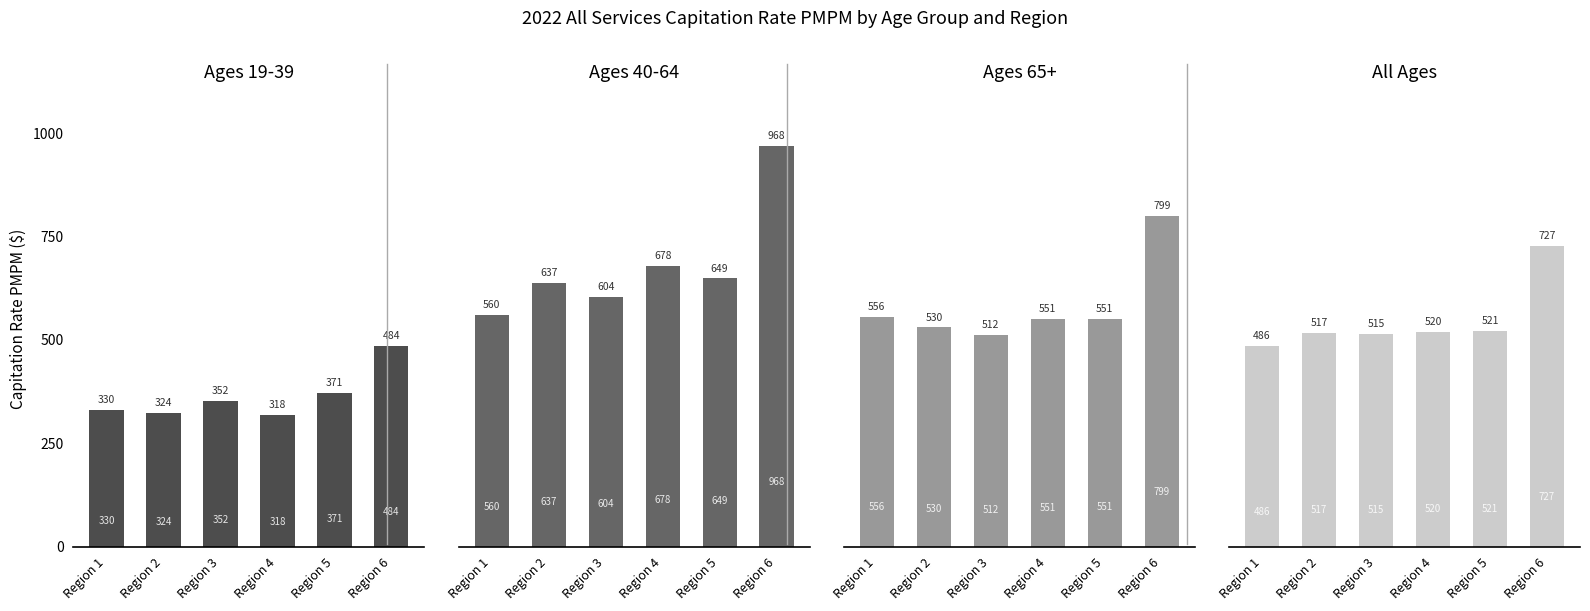

Reading left to right, extract all data points from this chart.

Ages 19-39: 329.6	324.4	351.7	318.0	371.2	484.4
Ages 40-64: 559.9	637.3	604.3	678.2	648.7	968.1
Ages 65+: 556.2	530.1	511.8	550.5	550.7	799.1
All Ages: 485.5	517.2	514.9	520.2	521.3	727.0